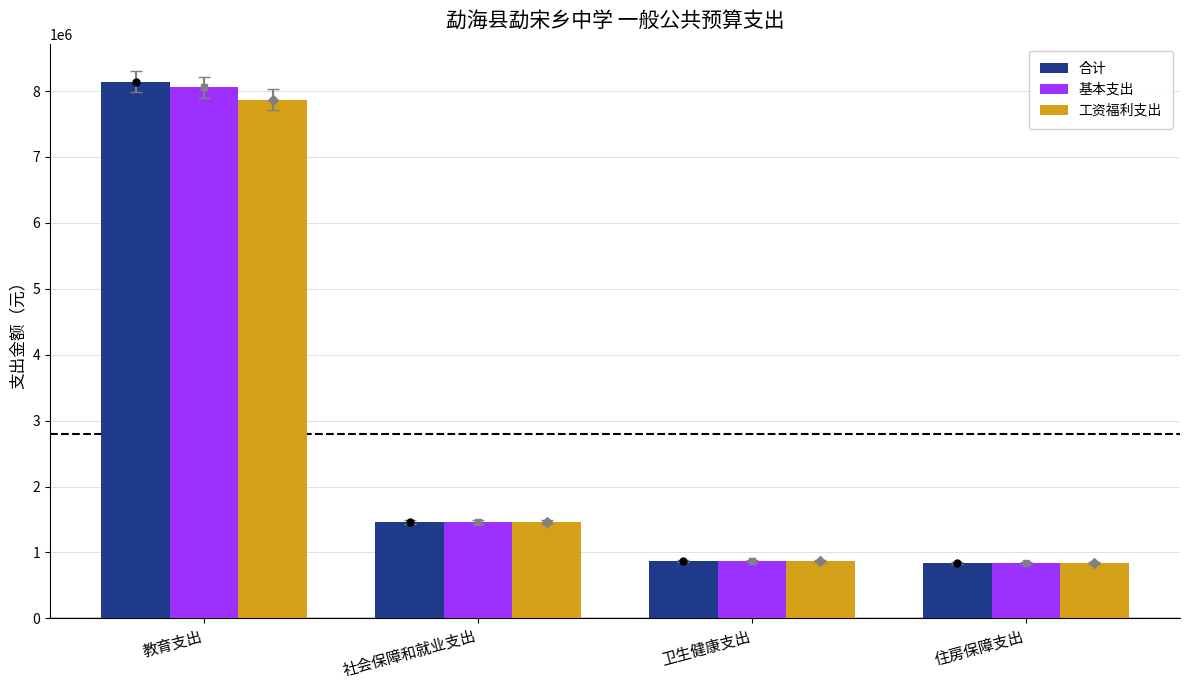

At how many categories does at least one series exceed 1279183?

2